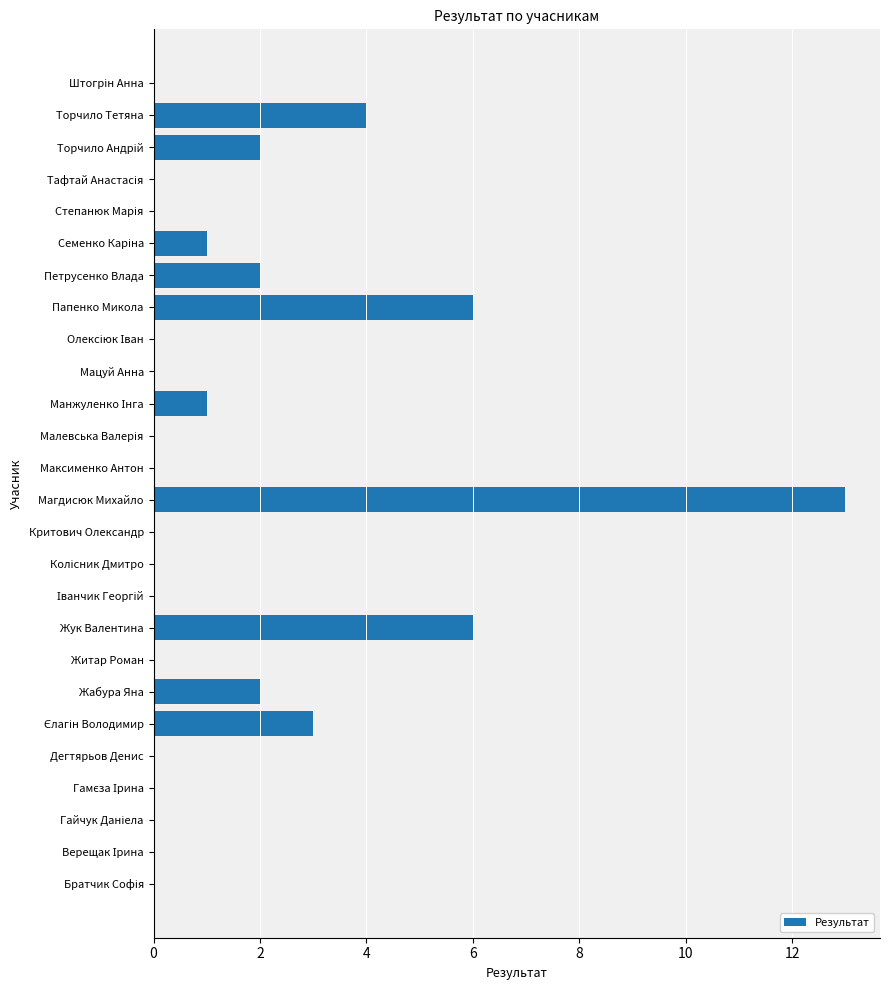

What is the sum of all values?

40